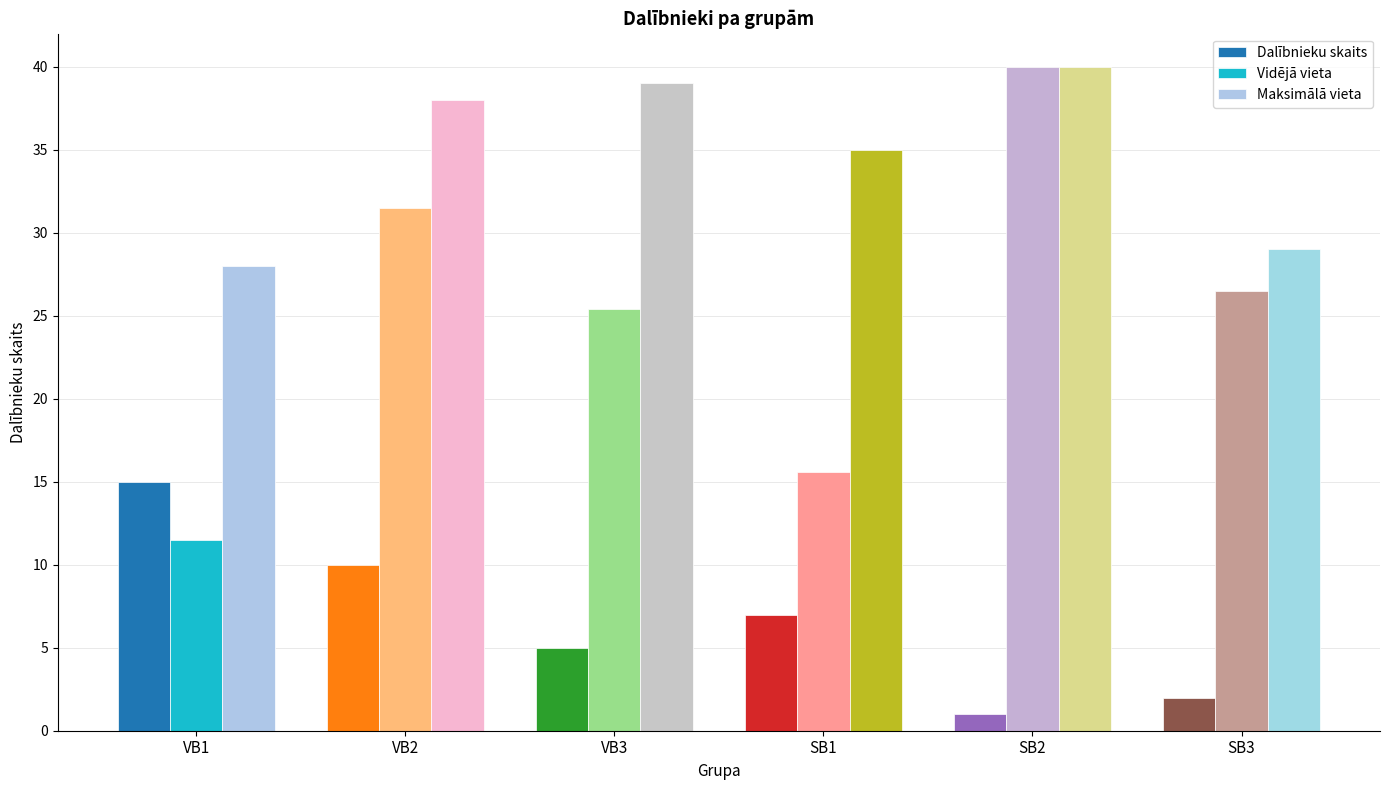

What is the total value across all series at SB1?

57.6